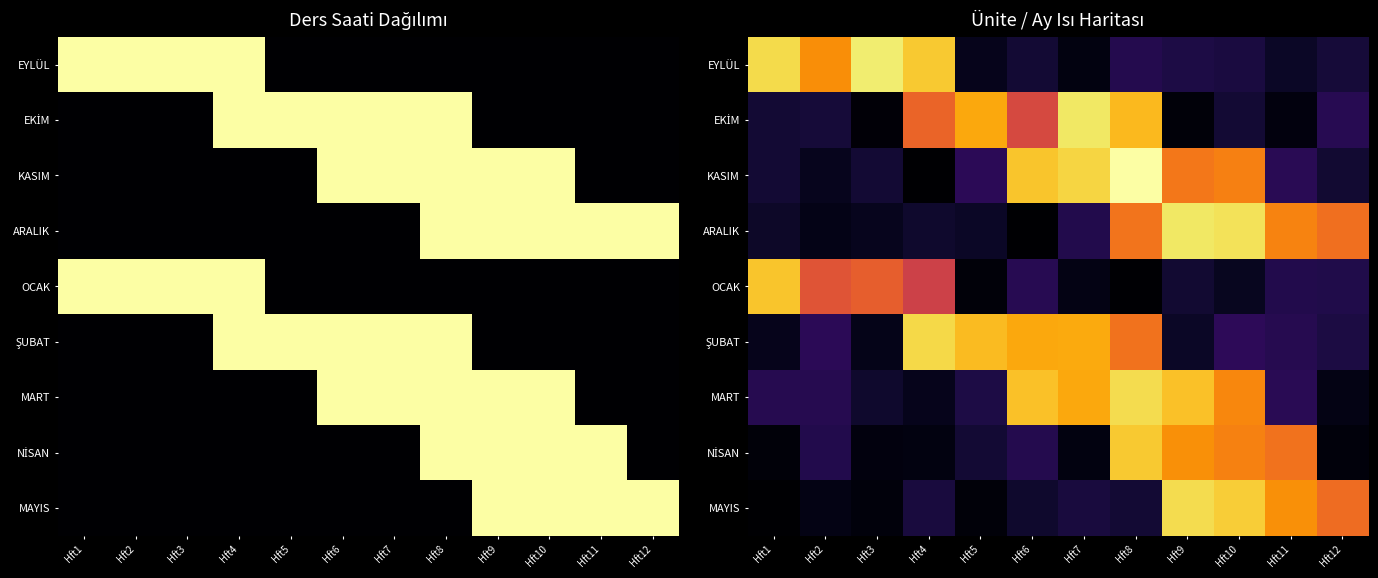

The KASIM series shows 0.3 at Hft2. True or false?

True